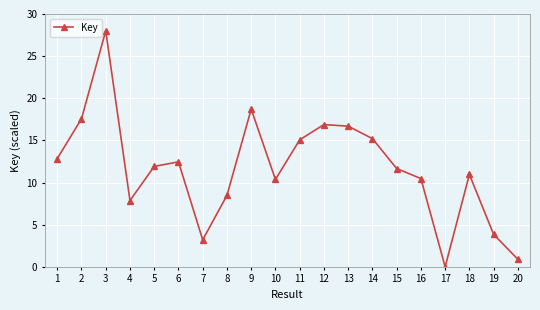

What is the average value?

11.7